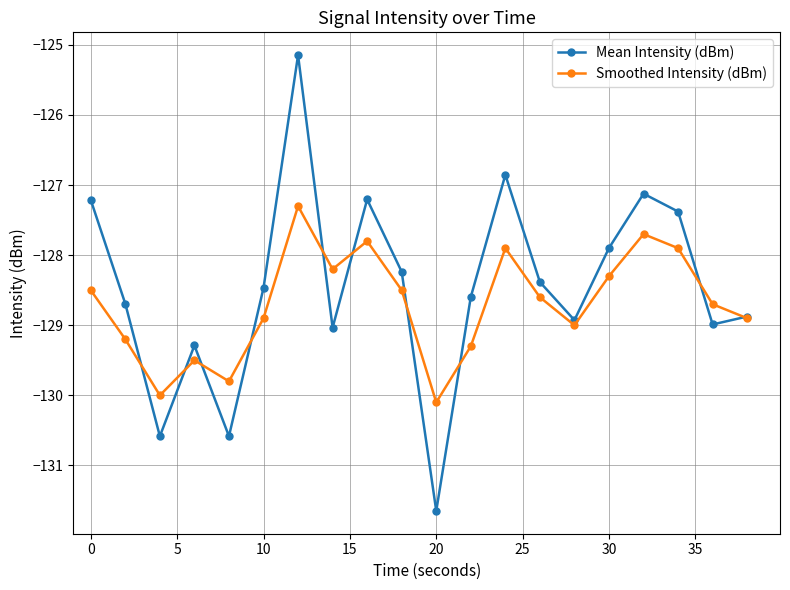

True or false: Mean Intensity (dBm) has more than 1 interior local peaks.

True